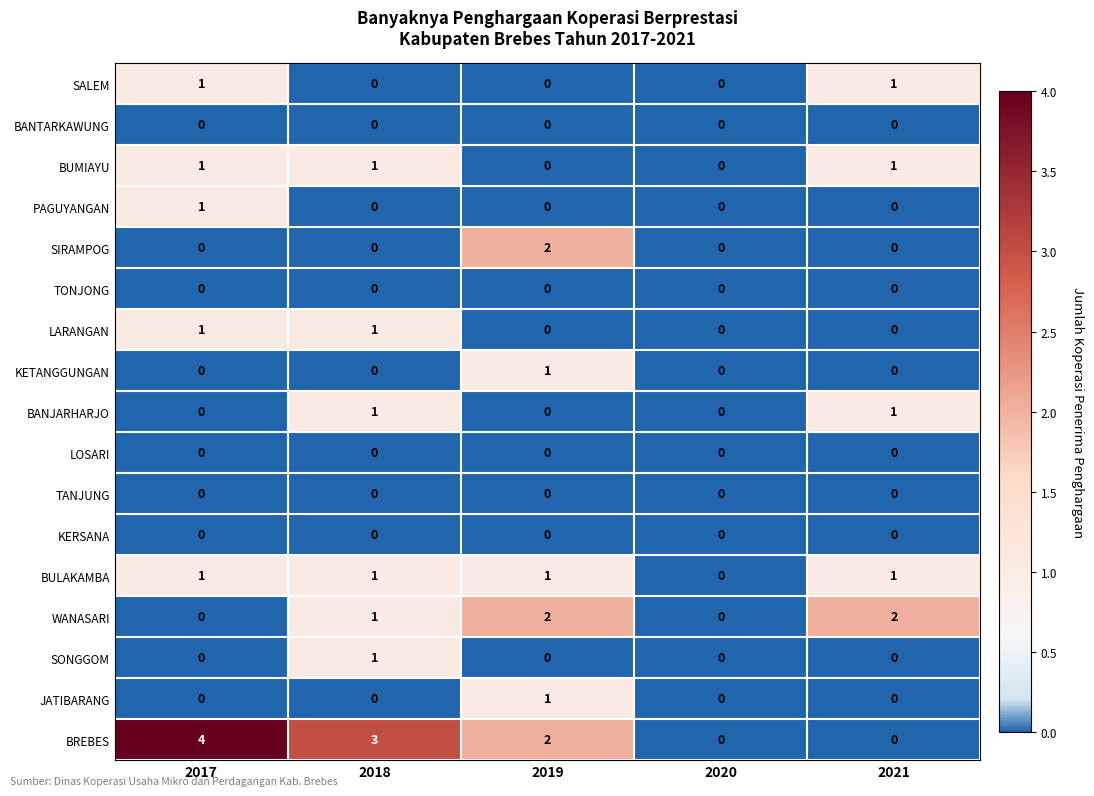

What is the maximum value shown in the chart?

4